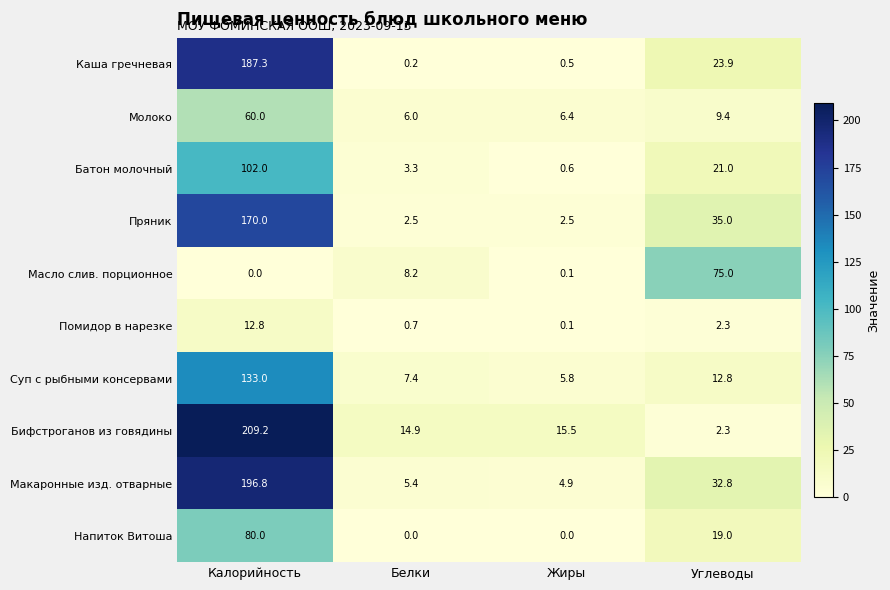

List the series in order of their peak value, highest first.

Бифстроганов из говядины, Макаронные изд. отварные, Каша гречневая, Пряник, Суп с рыбными консервами, Батон молочный, Напиток Витоша, Масло слив. порционное, Молоко, Помидор в нарезке